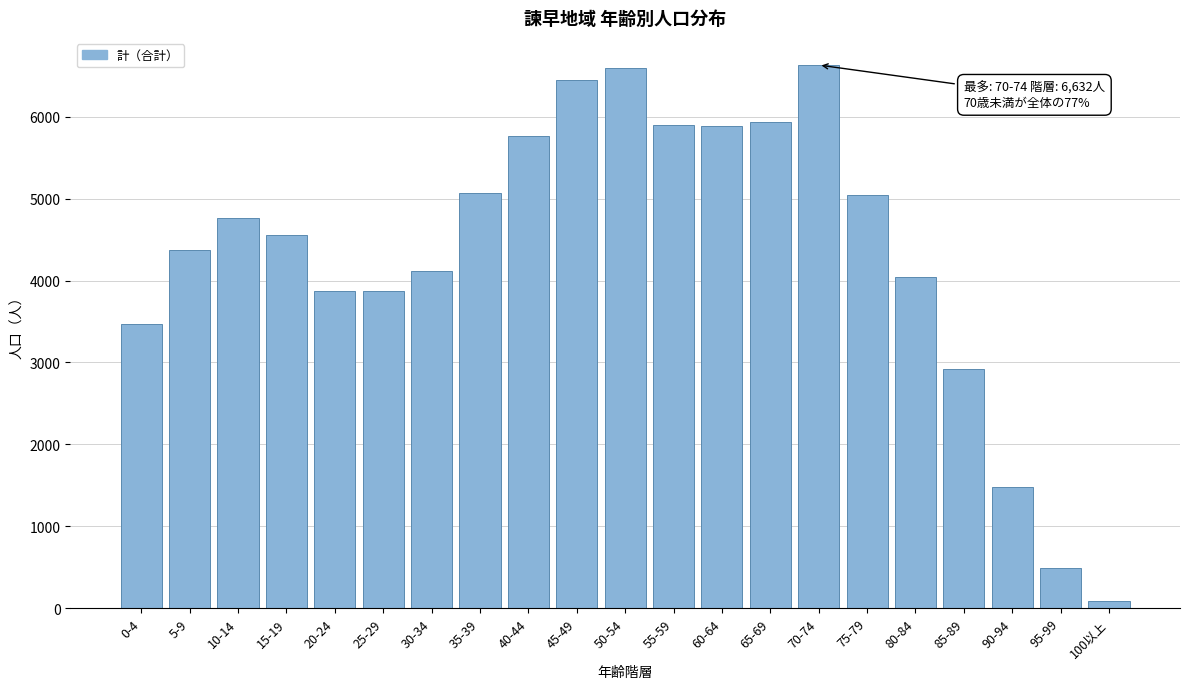

The value at 85-89 is 938. True or false?

False